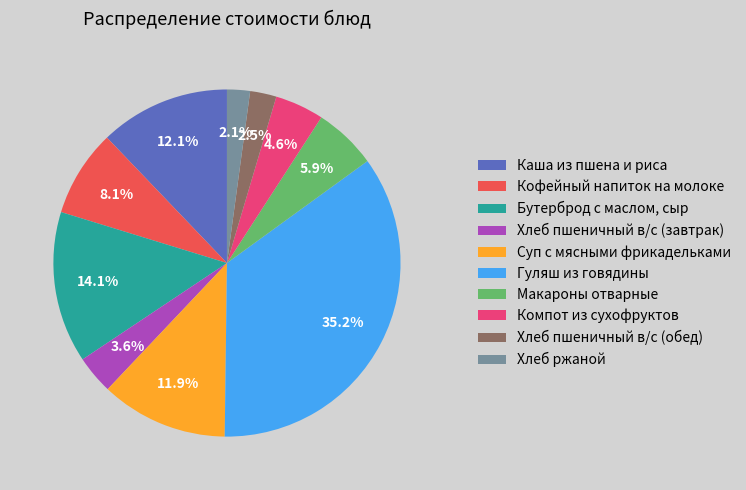

Does any single category account for the majority?

No